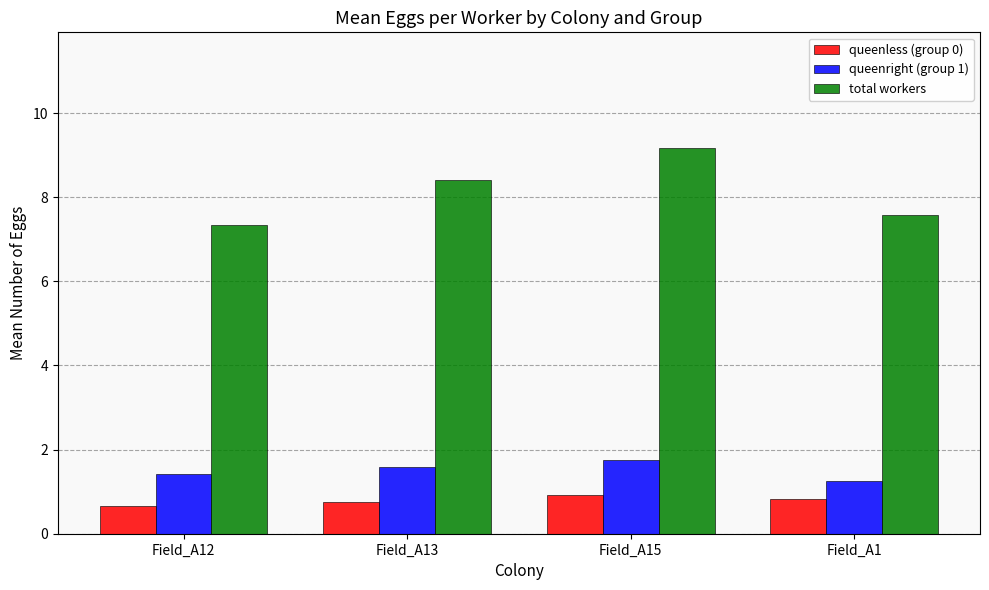

What is the difference between the maximum and second lowest values in the queenright (group 1) series?

0.3